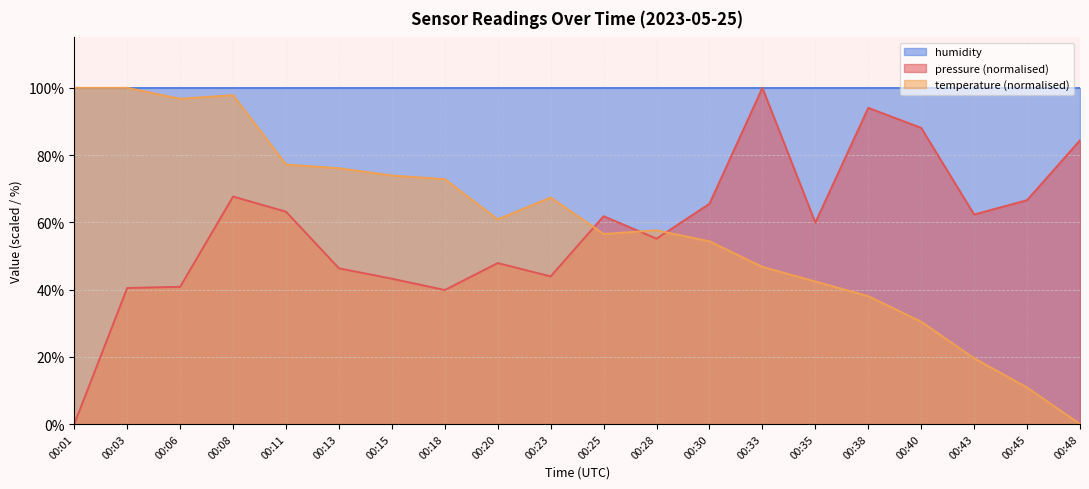

What is the spread (max minus min) of values at 00:11?

36.8